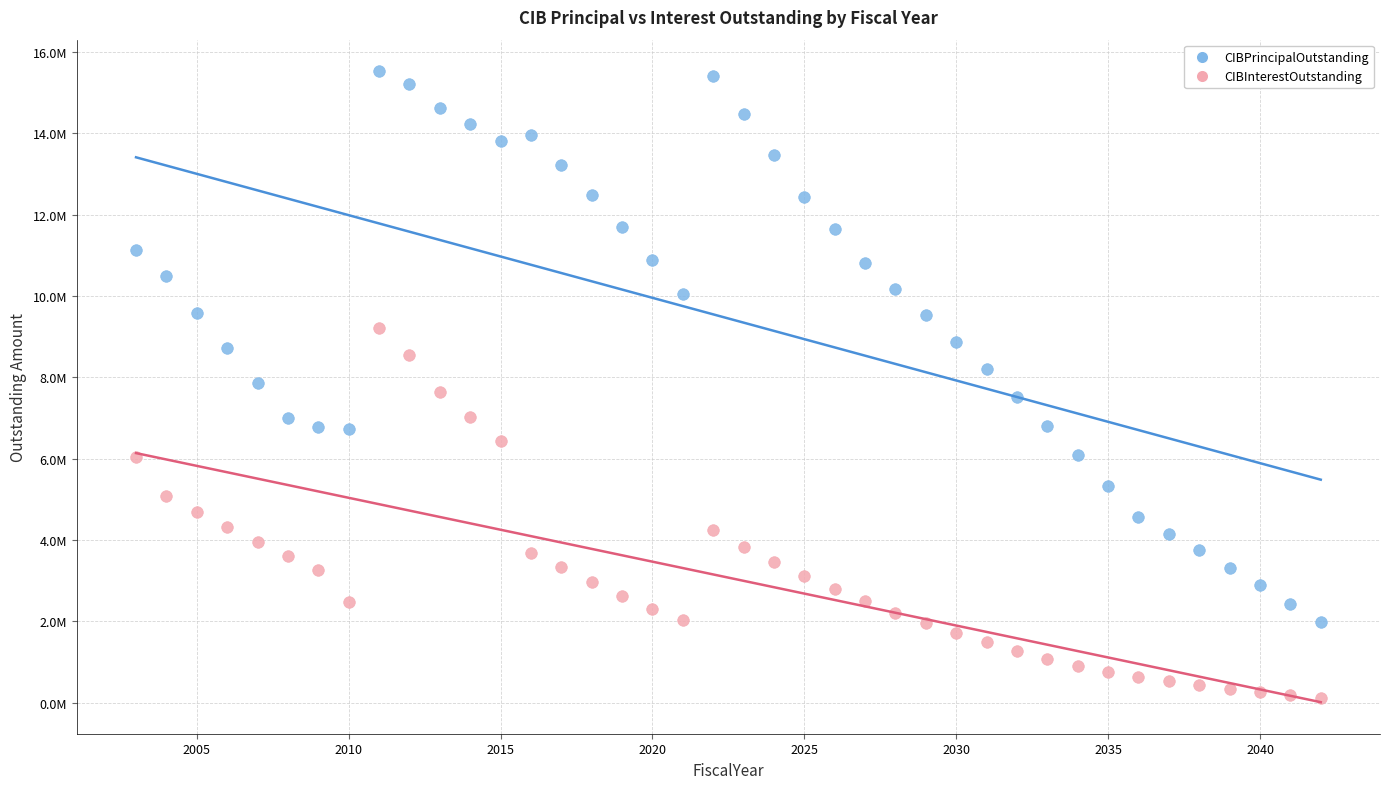

What are all the series names shown in the legend?

CIBPrincipalOutstanding, CIBInterestOutstanding